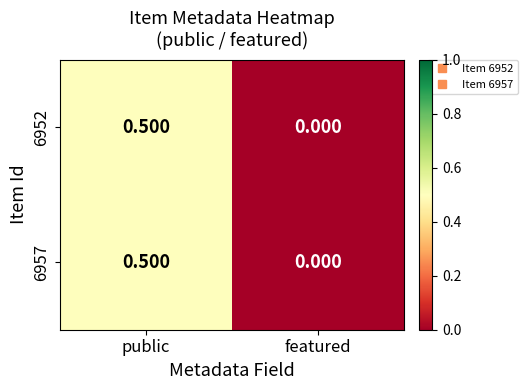

List the labels in order of 6957 value, smallest first.

featured, public